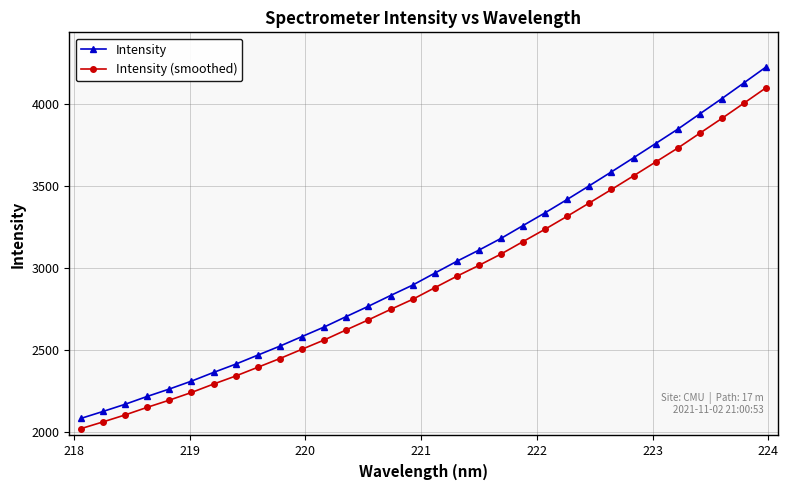

True or false: Intensity and Intensity (smoothed) cross at least once.

False